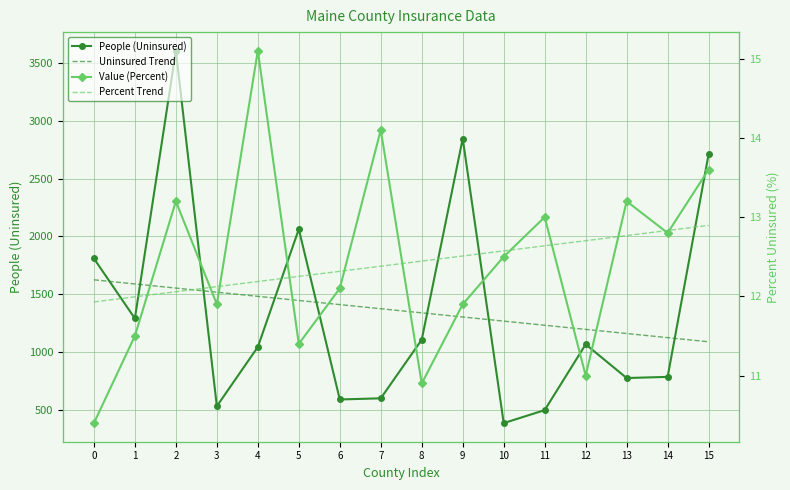

Is the value of People (Uninsured) at 1 greater than the value of Percent Trend at 2?

Yes